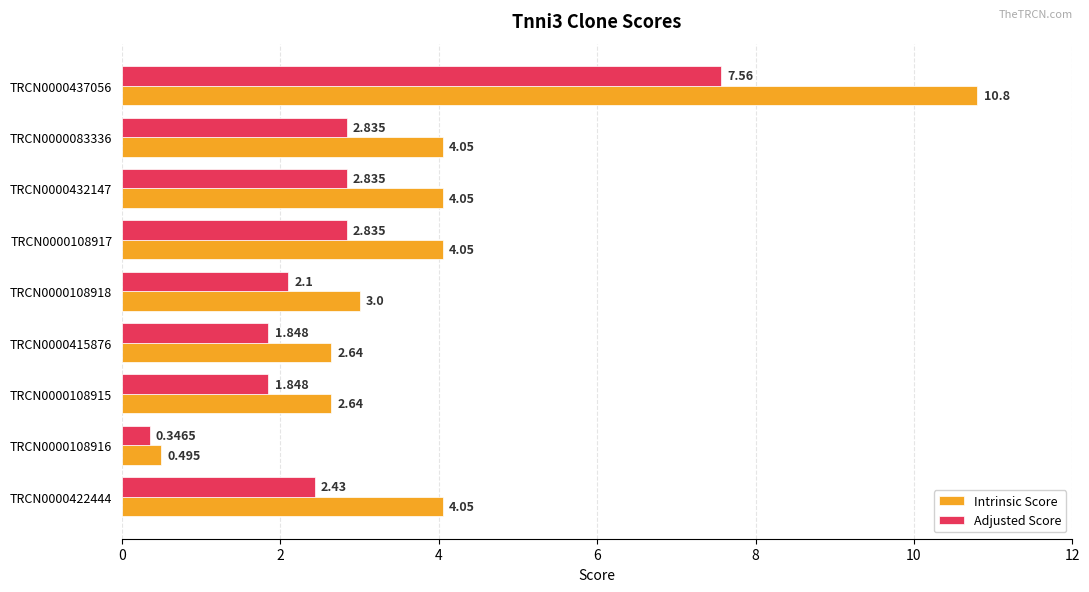

Is the value of Intrinsic Score at TRCN0000108917 greater than the value of Adjusted Score at TRCN0000108918?

Yes